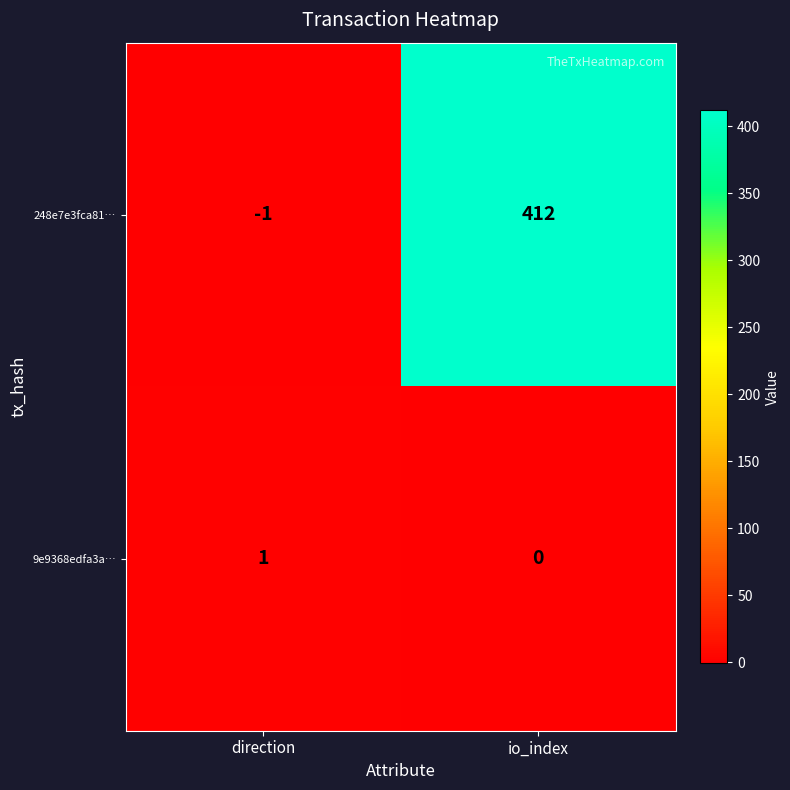

The value of 248e7e3fca81… at direction is -1. True or false?

True